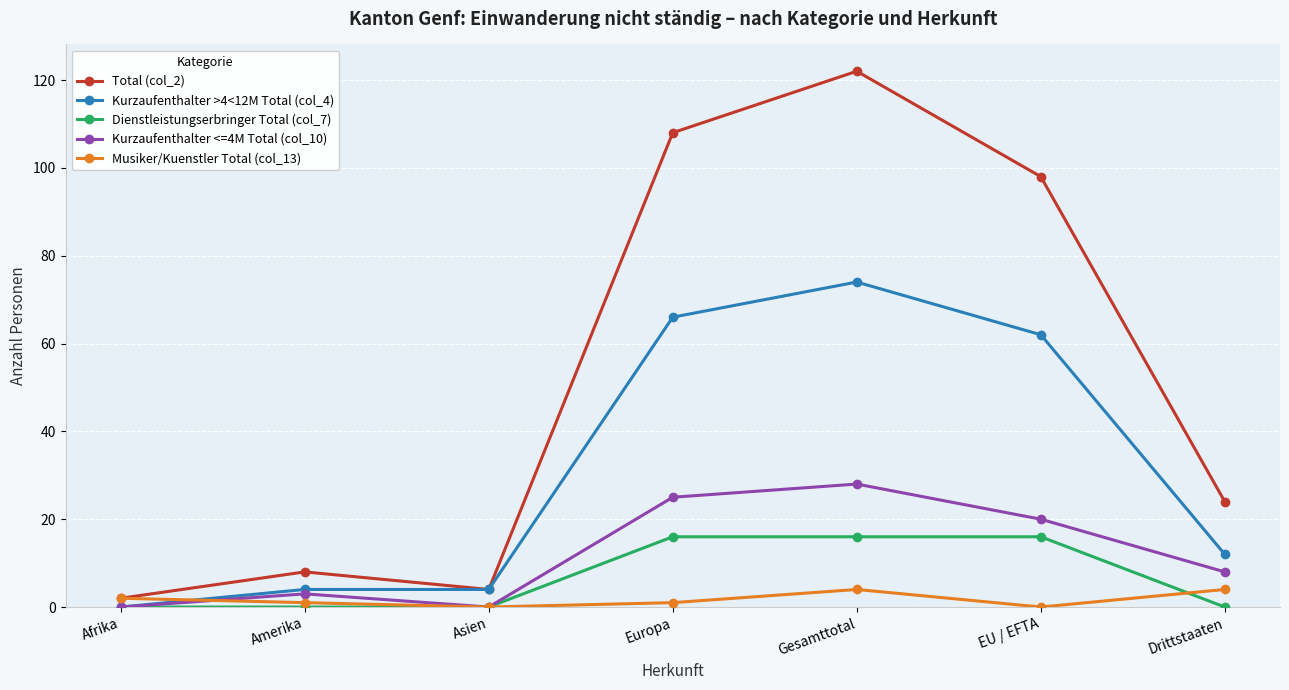

Which series has the largest total across all categories?

Total (col_2)